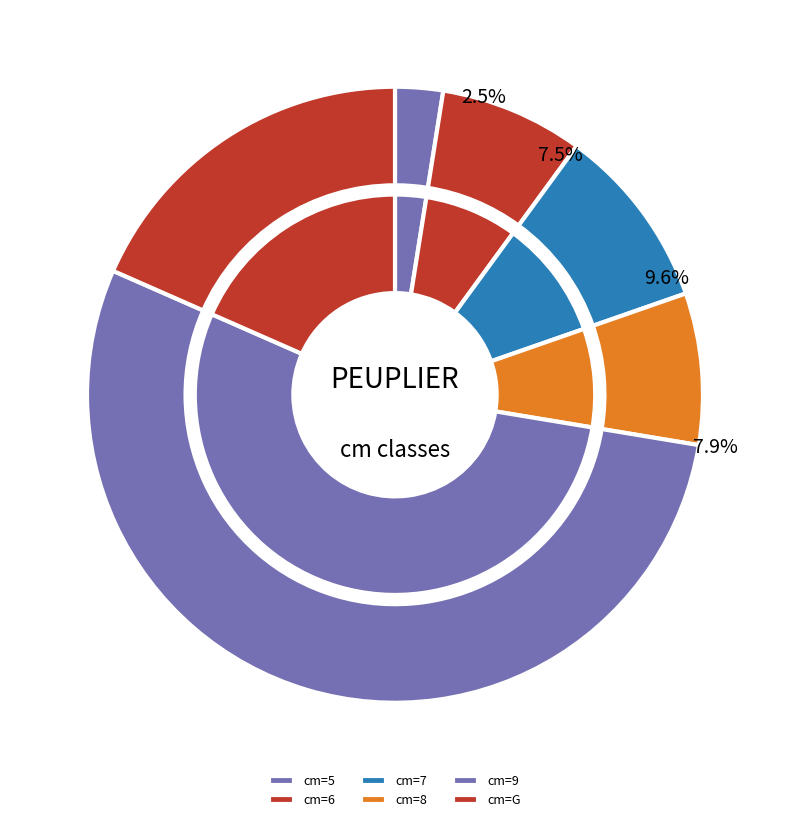

What portion of the pie excludes 9?

46.0%